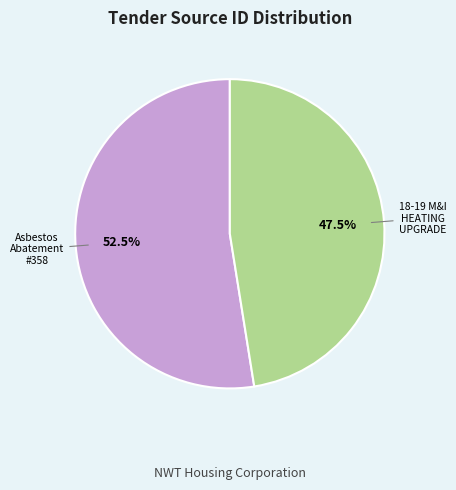

Is there any slice that represents more than half of the pie?

Yes